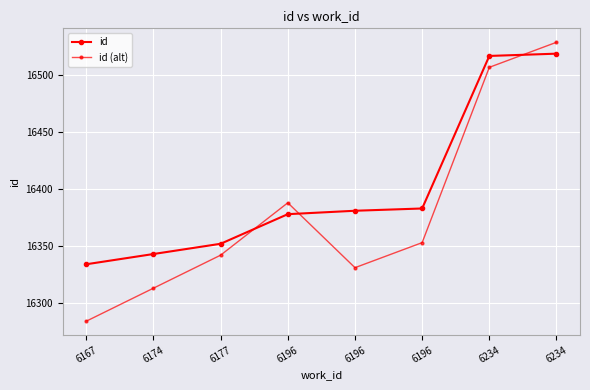

How many data points in id are less than 16381?

4